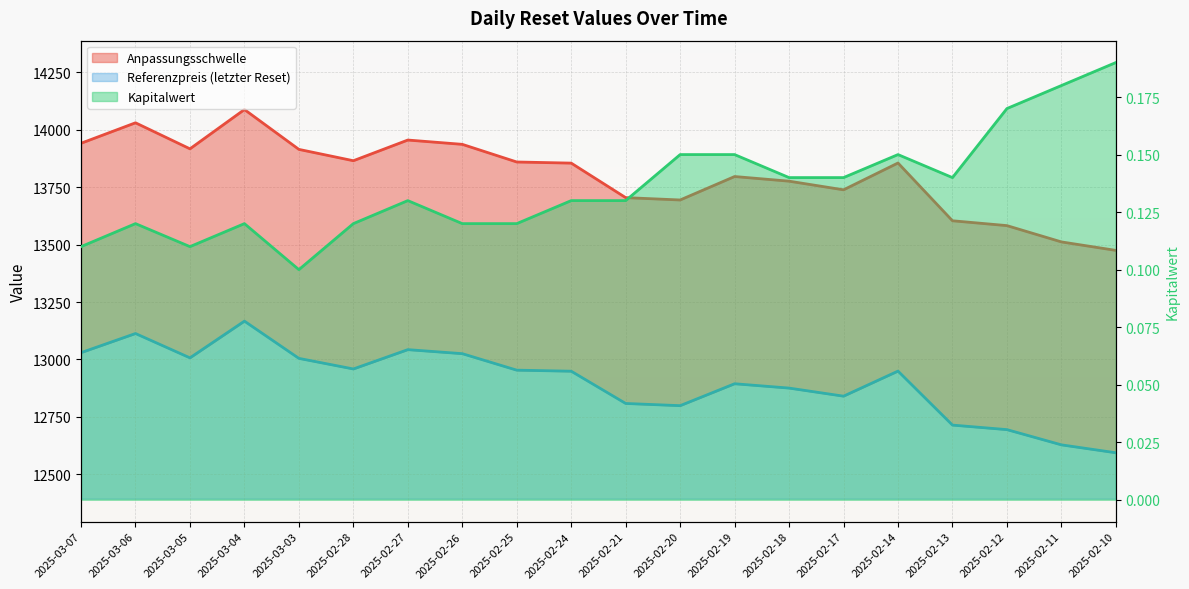

At which category is the sum across all series the highest?

2025-03-04